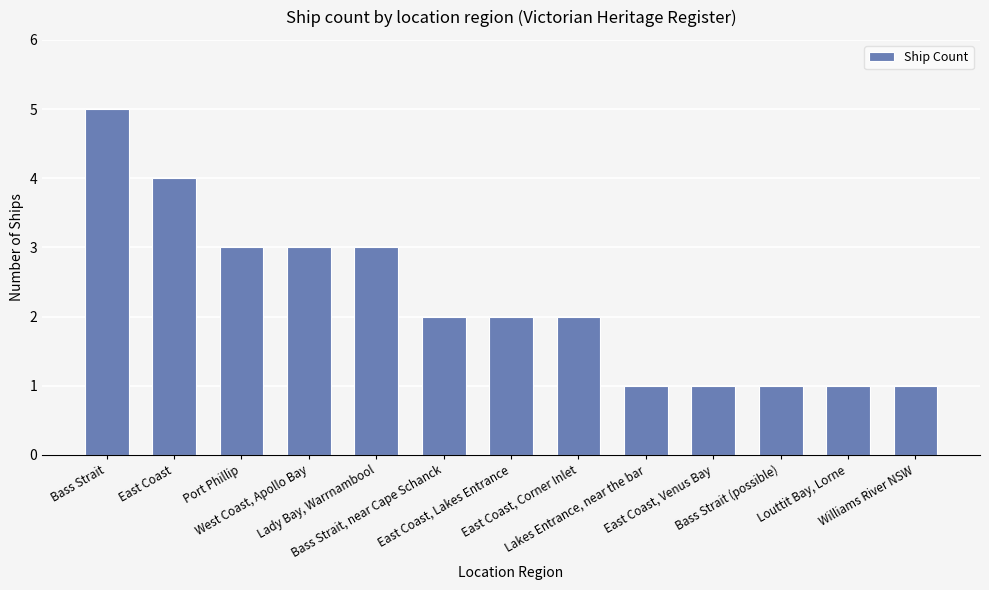

What is the smallest value displayed?

1